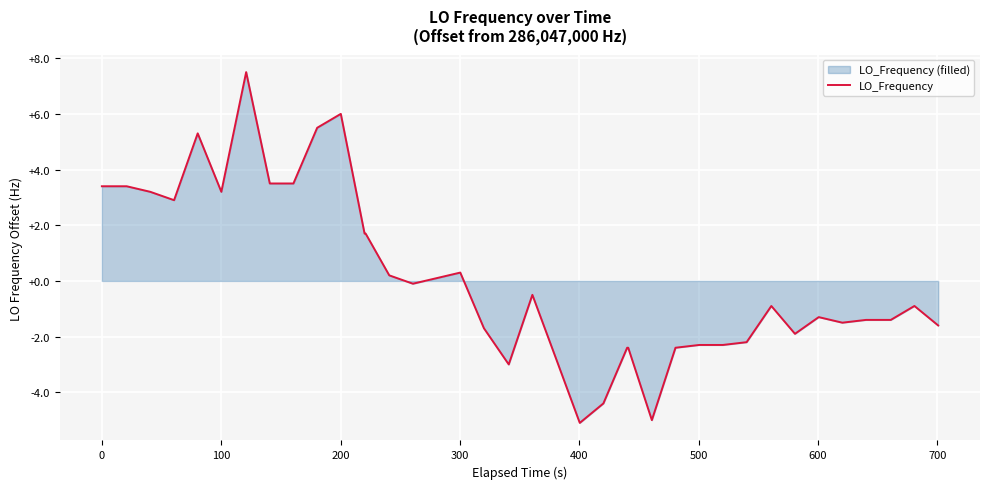

What is the value of the 33rd point from the left?

-1.9